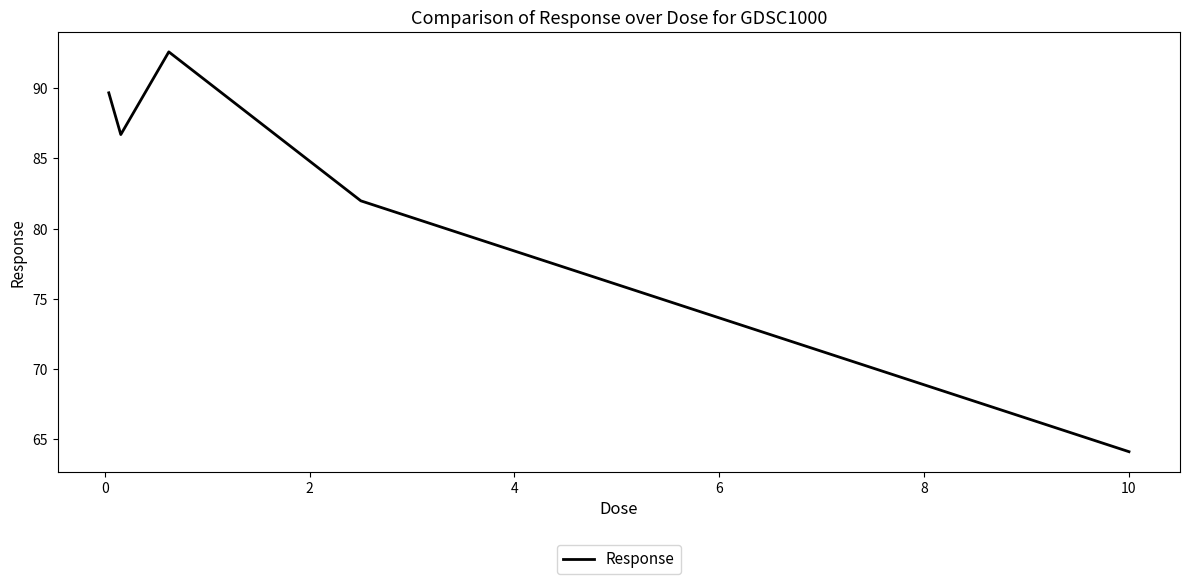

What is the difference between the second highest and minimum values?

25.6